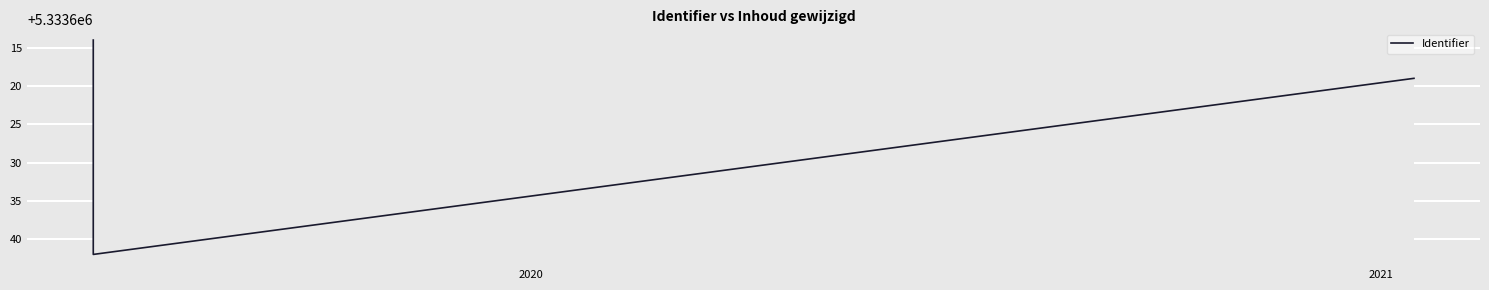

Is this an area chart (filled region under the line)?

No